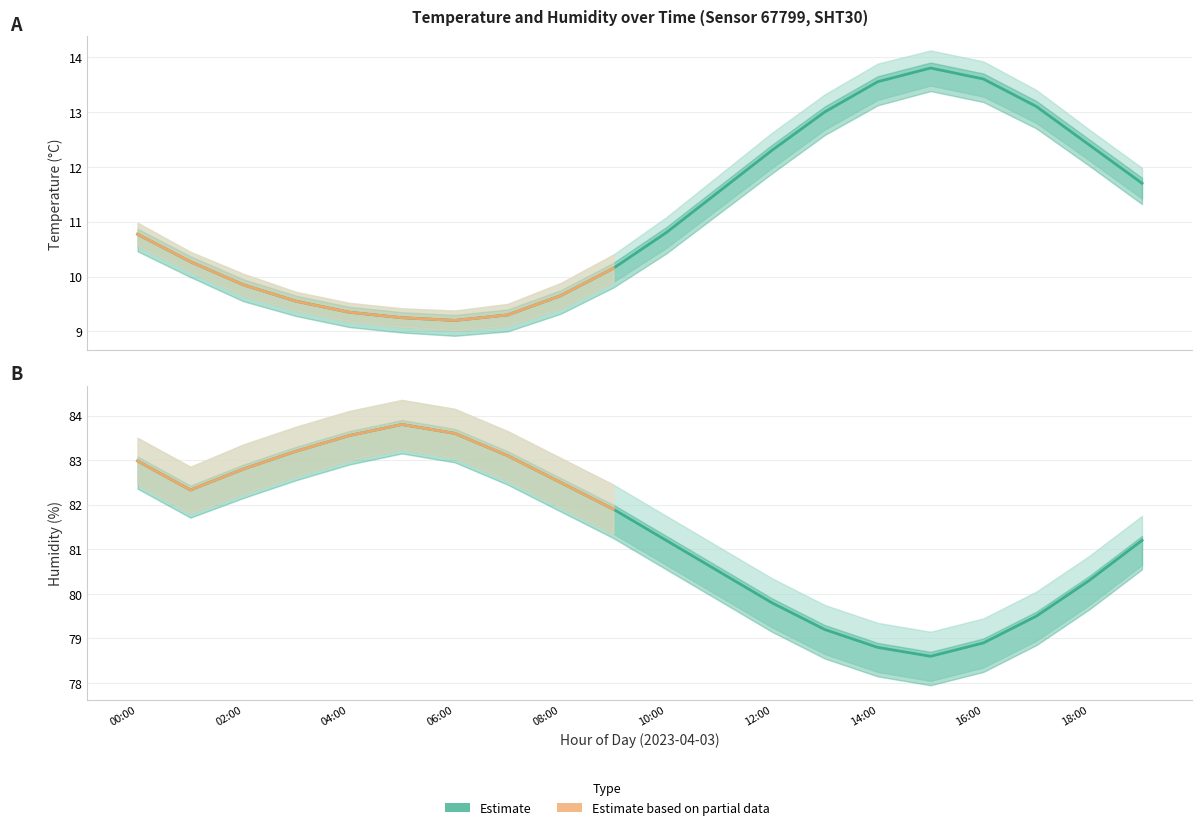

Reading left to right, list all the values displayed in this chart.

temperature: 10.8	10.3	9.8	9.6	9.3	9.2	9.2	9.3	9.7	10.2	10.8	11.6	12.3	13.0	13.6	13.8	13.6	13.1	12.4	11.7
temperature_upper: 11.0	10.4	10.1	9.7	9.5	9.4	9.4	9.5	9.9	10.4	11.1	11.8	12.6	13.3	13.9	14.1	13.9	13.4	12.7	12.0
temperature_lower: 10.6	10.1	9.7	9.4	9.2	9.1	9.0	9.1	9.4	9.9	10.5	11.2	12.0	12.7	13.2	13.5	13.3	12.8	12.1	11.4
humidity: 83.0	82.3	82.8	83.2	83.5	83.8	83.6	83.1	82.5	81.9	81.2	80.5	79.8	79.2	78.8	78.6	78.9	79.5	80.3	81.2
humidity_upper: 83.5	82.8	83.3	83.8	84.1	84.3	84.2	83.7	83.0	82.5	81.8	81.0	80.3	79.8	79.3	79.2	79.5	80.0	80.8	81.8
humidity_lower: 82.5	81.8	82.2	82.7	83.0	83.2	83.0	82.5	82.0	81.3	80.7	80.0	79.2	78.7	78.2	78.0	78.3	79.0	79.8	80.7